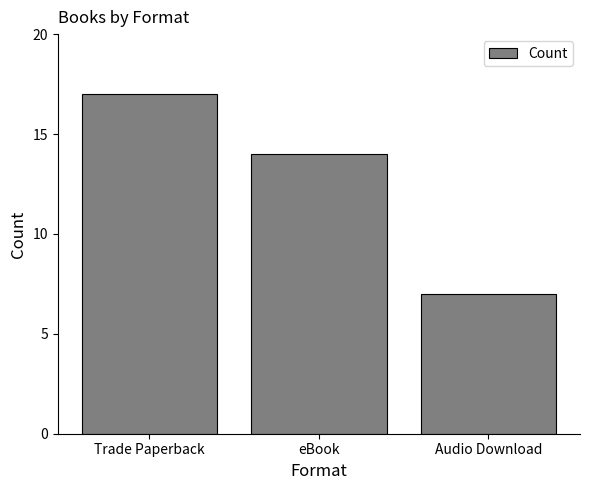

Rank the categories by value from highest to lowest.

Trade Paperback, eBook, Audio Download